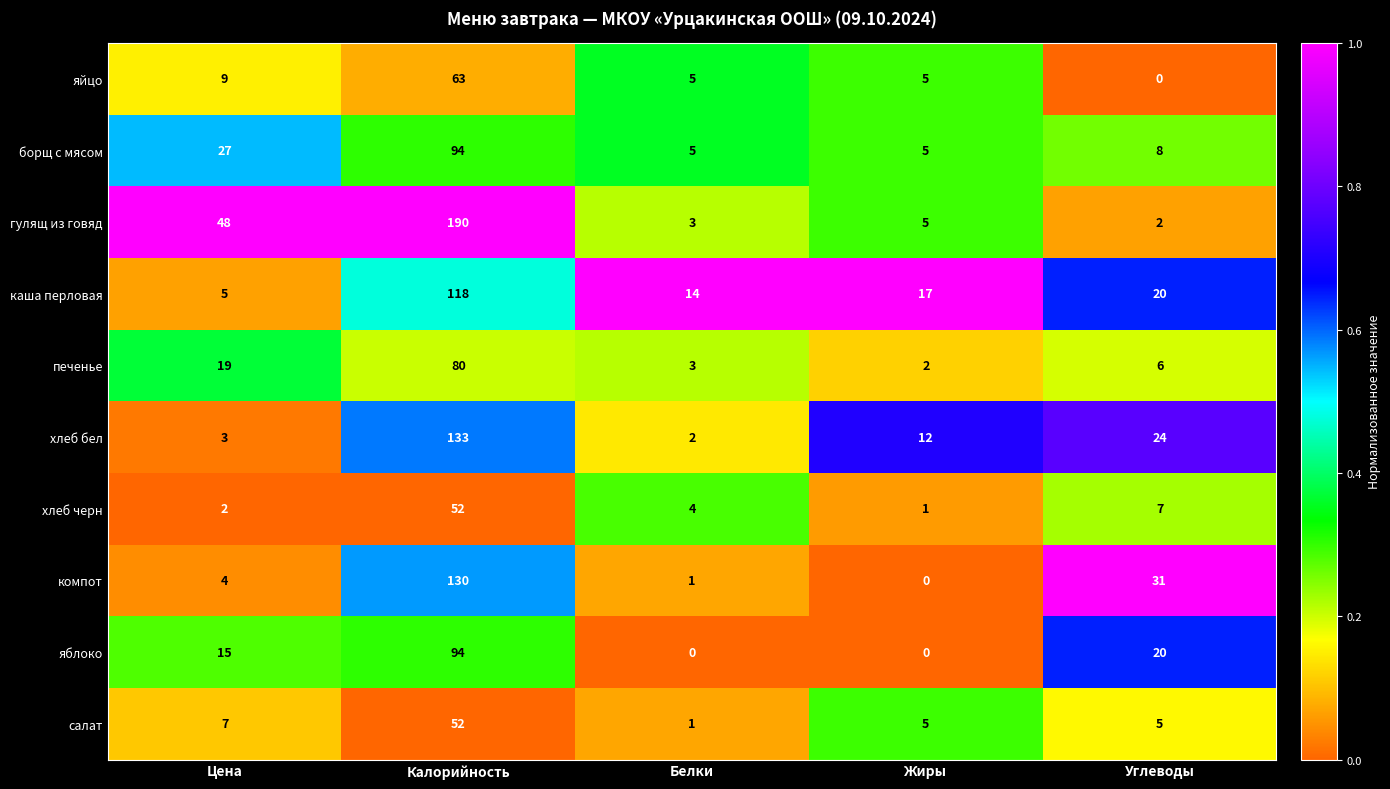

What is the difference between the maximum and minimum values in the гулящ из говяд series?

188